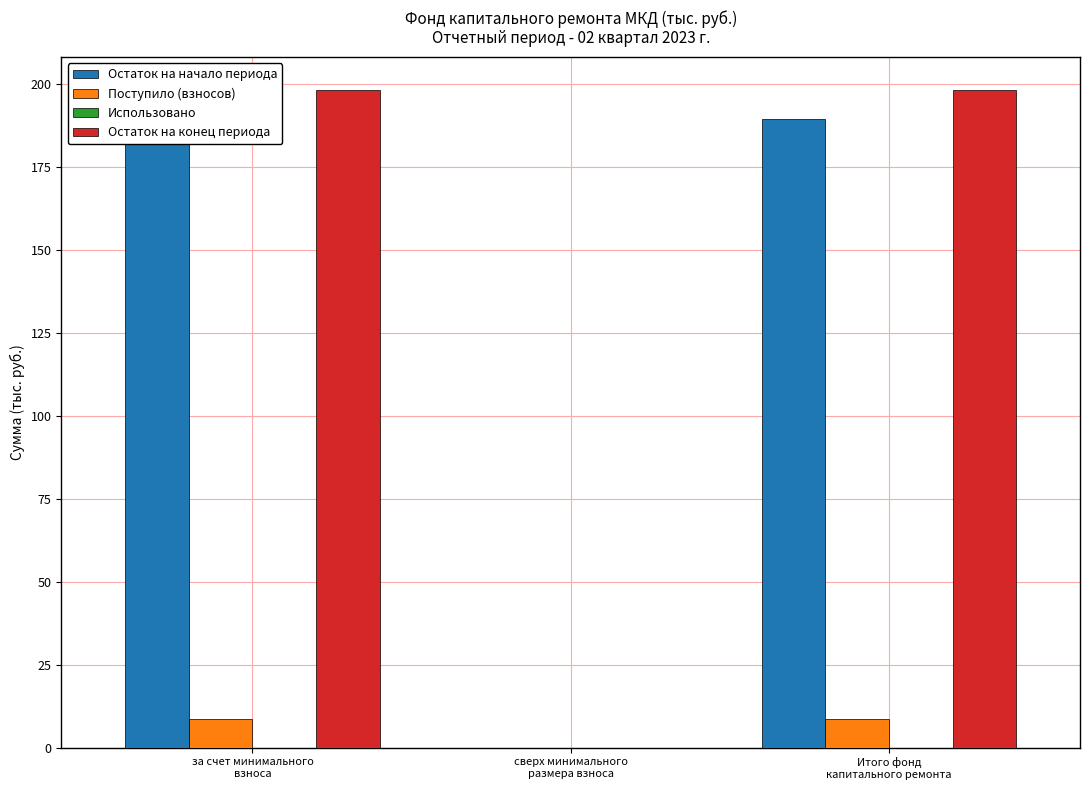

Are the bars horizontal?

No